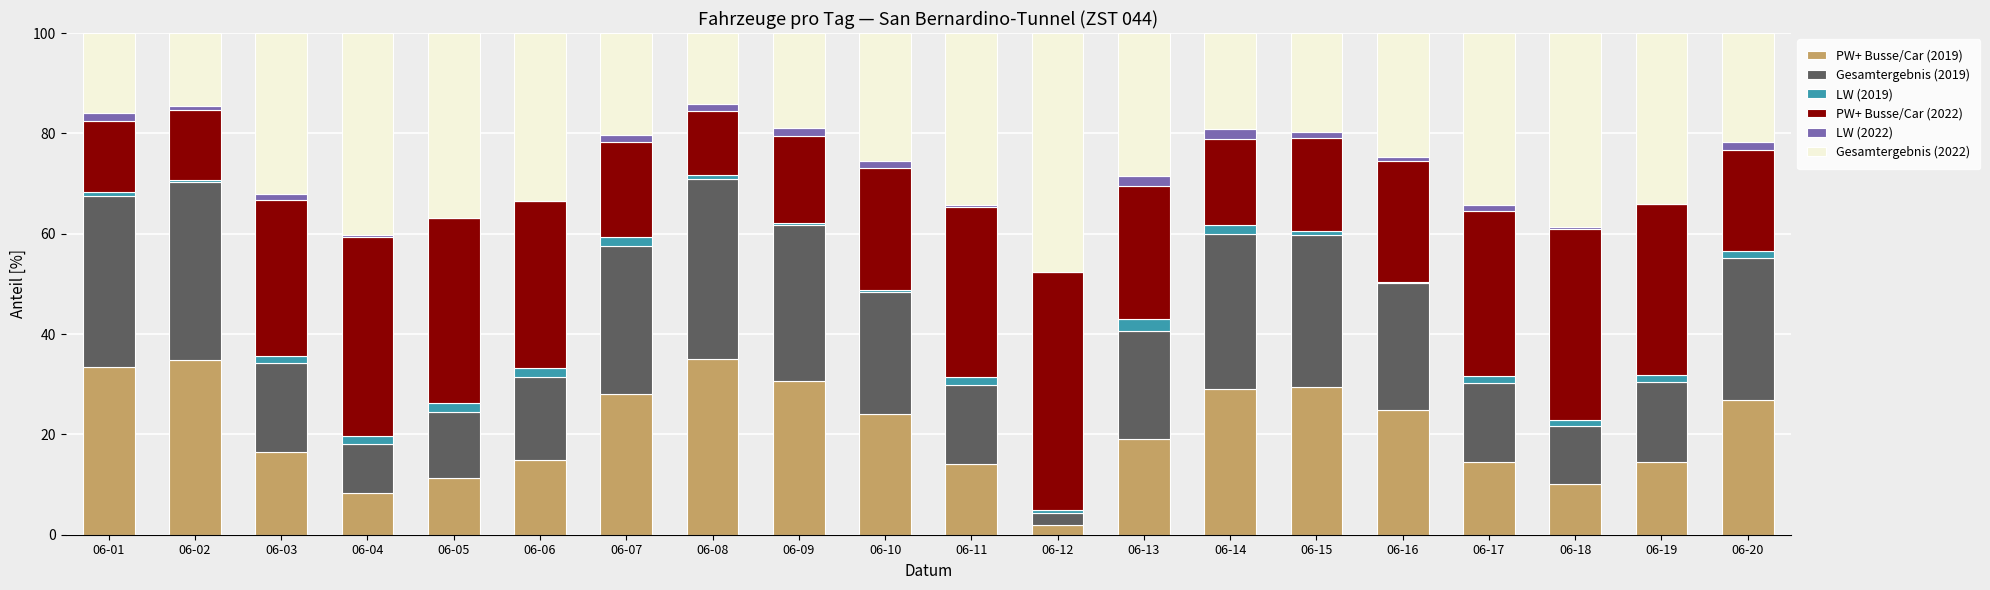

What is the maximum value for PW+ Busse/Car (2019)?

35.0